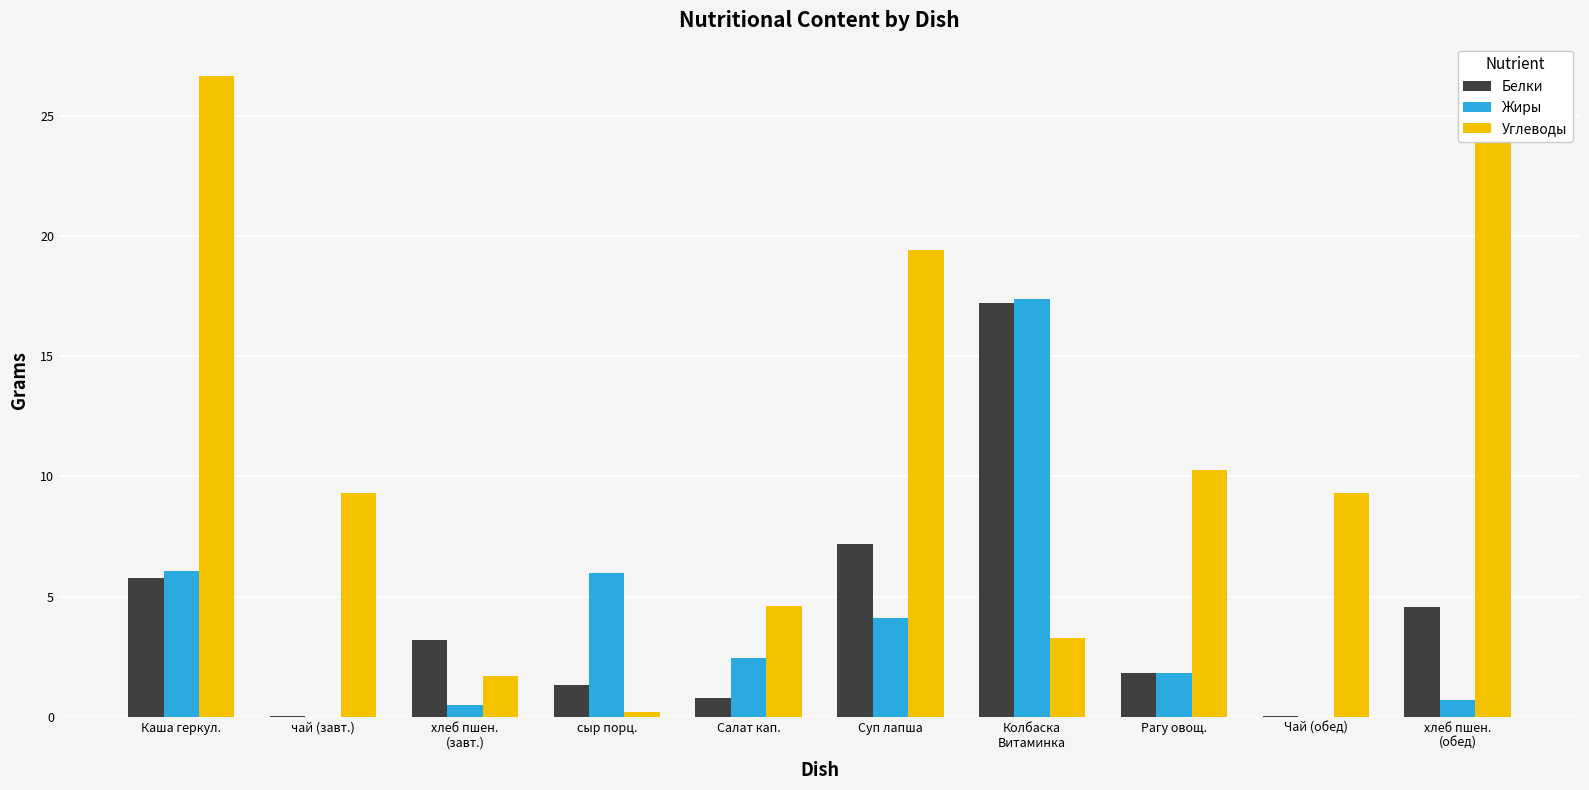

Between чай (завт.) and Салат кап., which series saw the biggest shift?

Углеводы